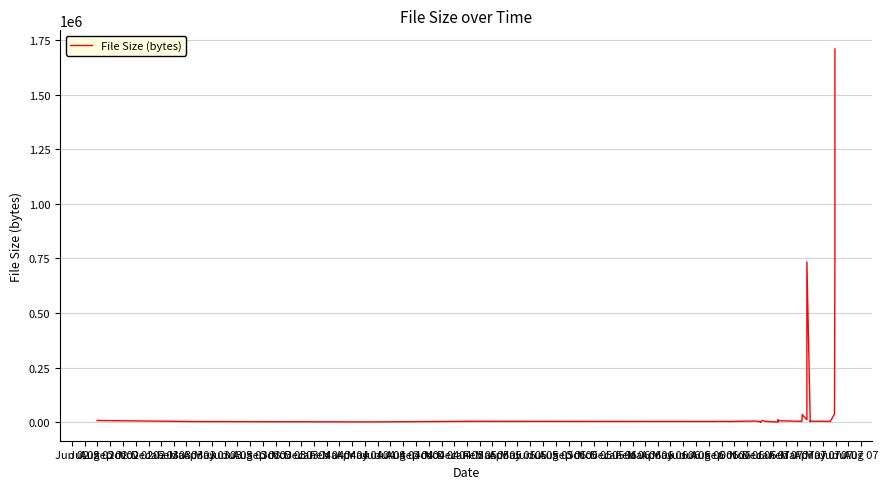

Which has a higher value, Mar 04 or Jul 04?

Jul 04